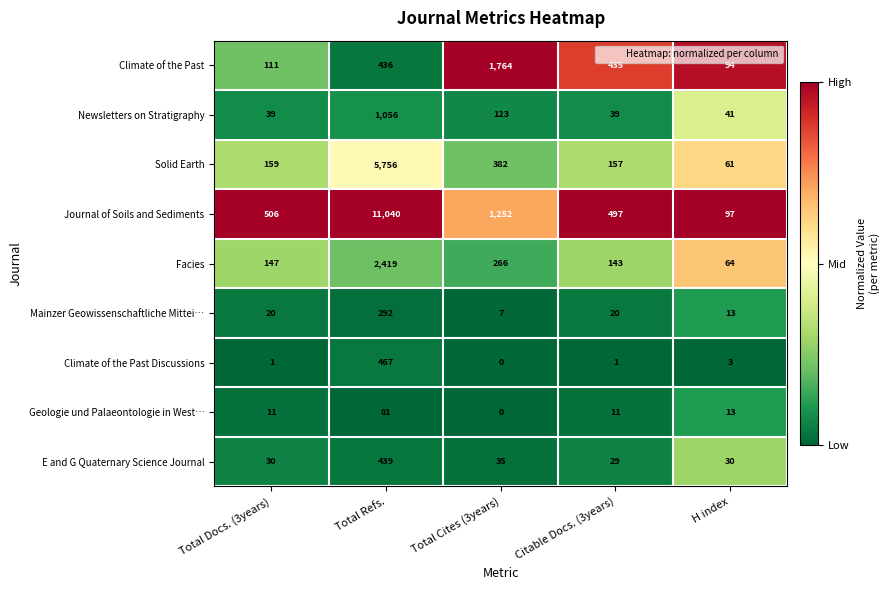

How many categories are shown in the chart?

5